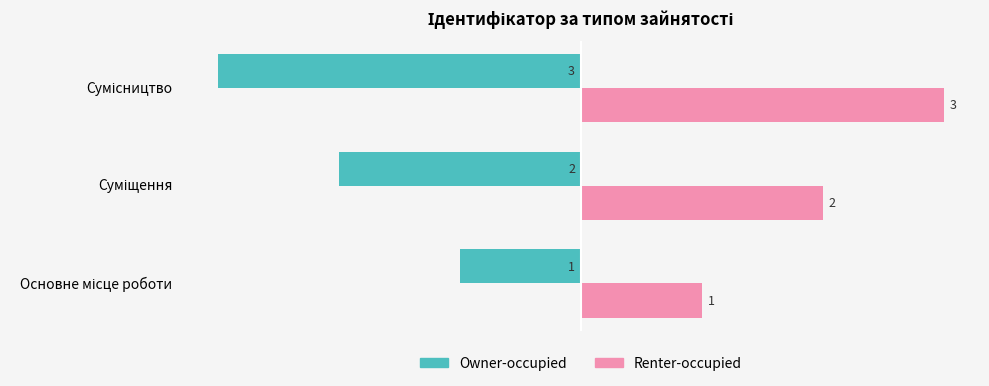

What is the maximum value for Renter-occupied?

3